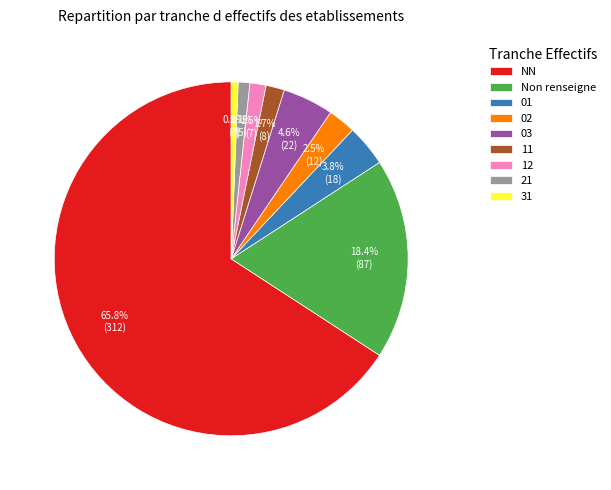

Which slice is the largest?

NN